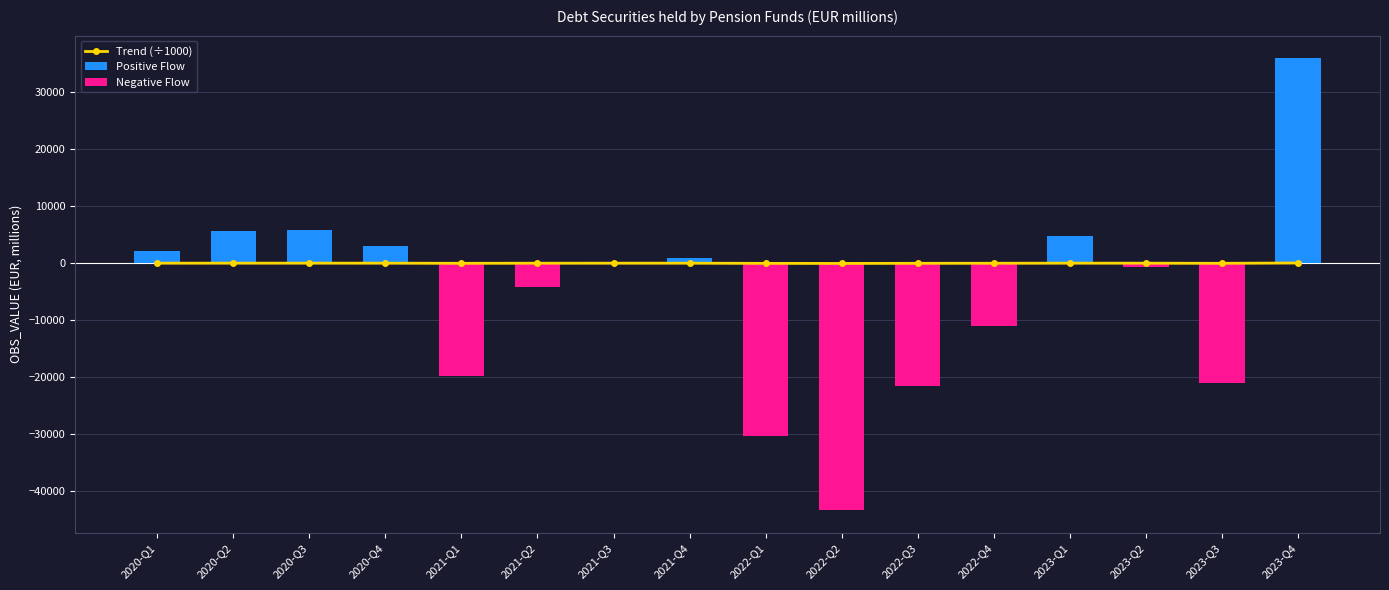

Which series has the widest spread of values?

Negative Flow